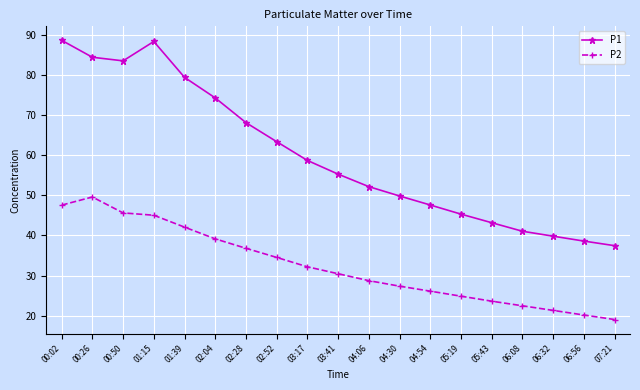

True or false: P2 and P1 intersect in this chart.

False